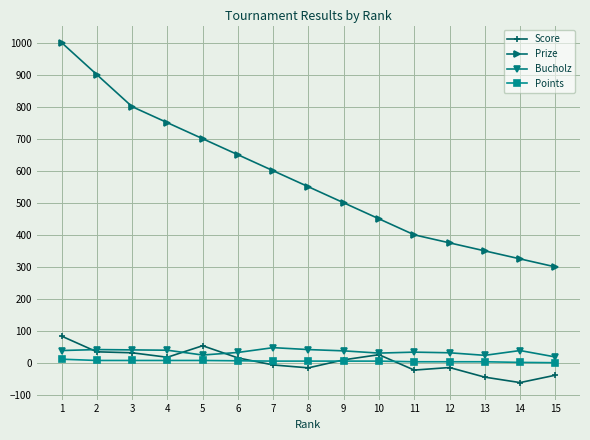

Is the value of Points at 10 greater than the value of Prize at 7?

No